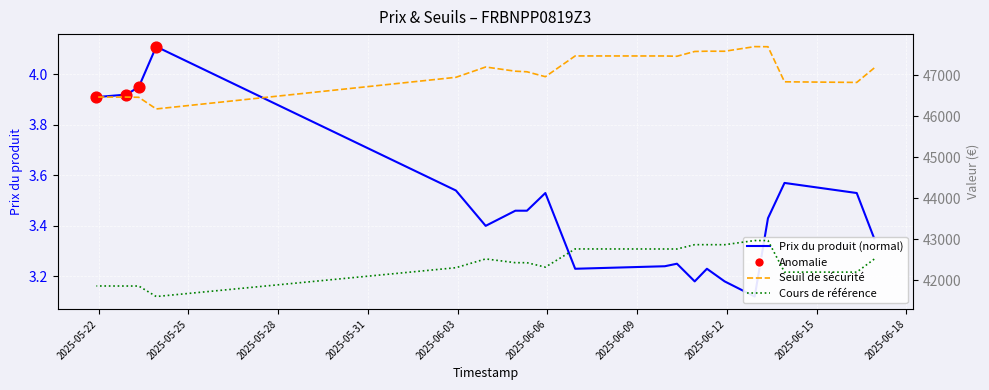

Which series reaches the maximum Y coordinate?

Seuil de sécurité